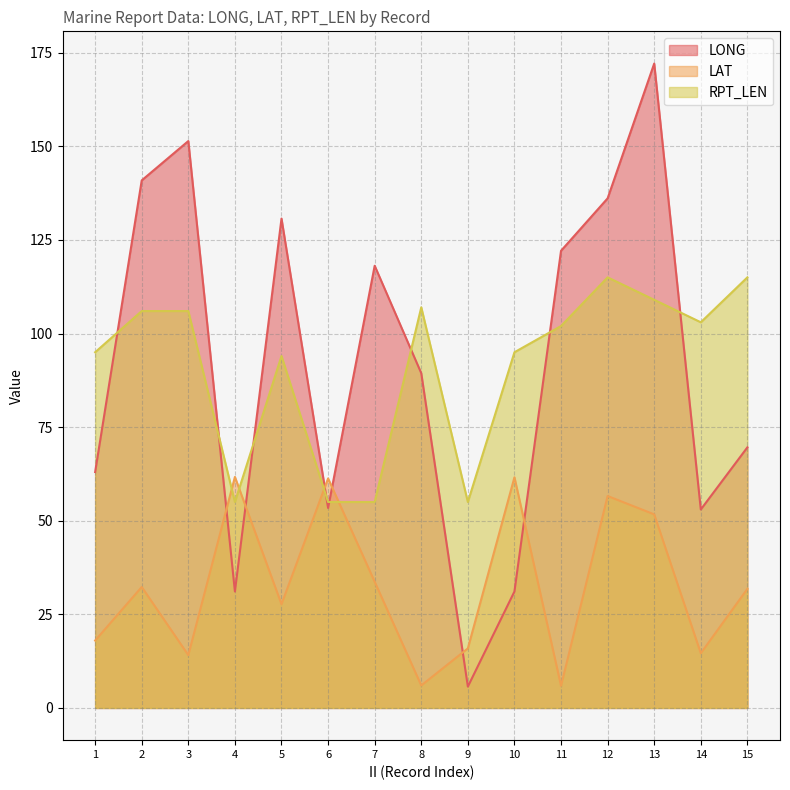

What is the value of the LAT point at the 10th from the left?

61.6